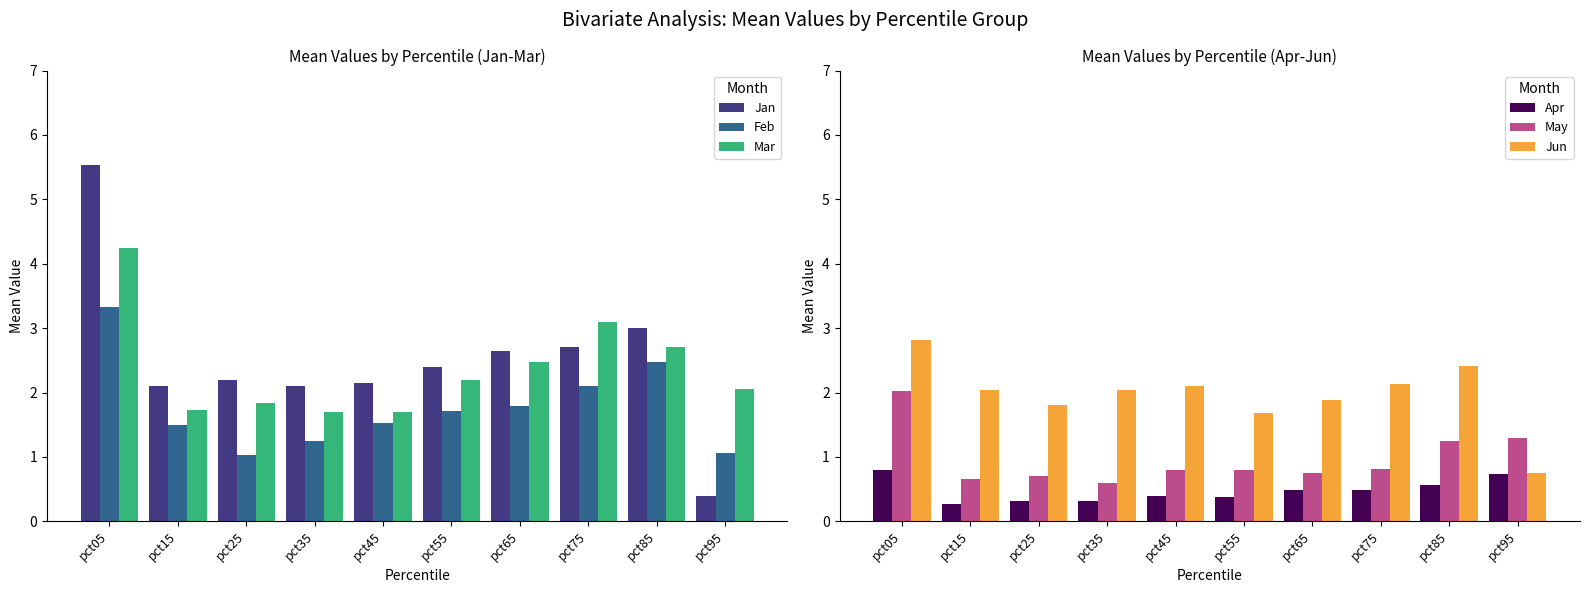

What is the difference between the Mar values at pct45 and pct55?

0.5